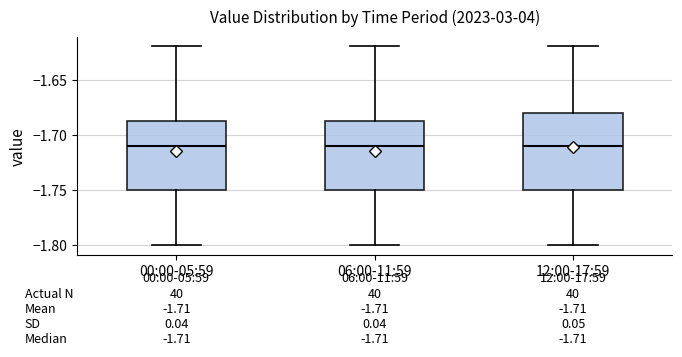

Which box is the tallest, from its lower edge to its upper edge?

12:00-17:59